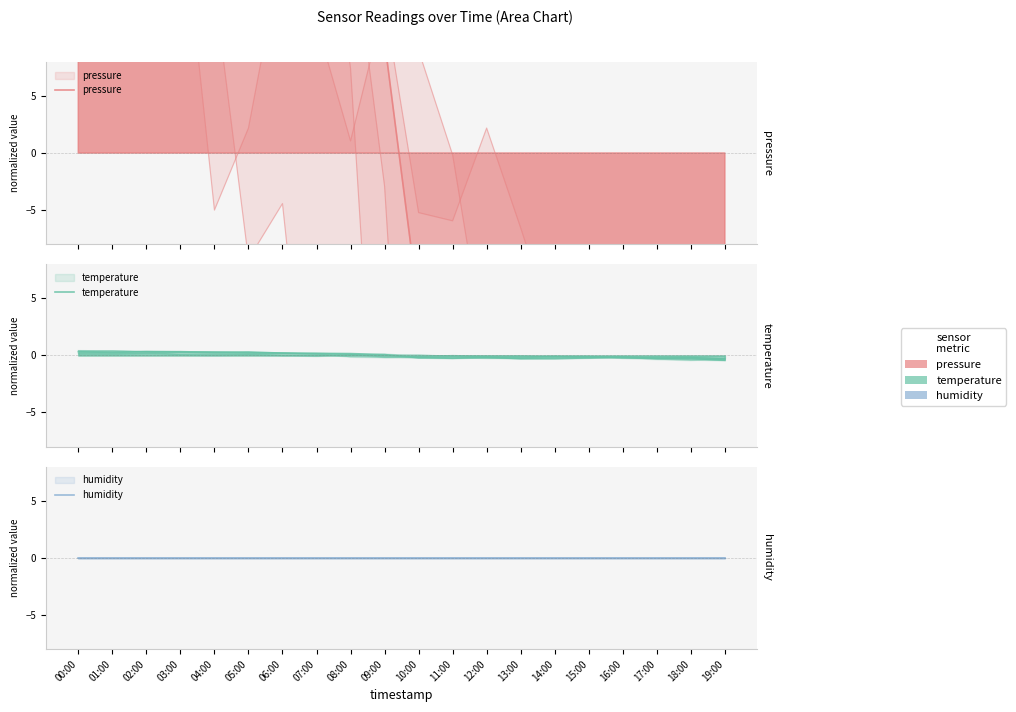

At which label is humidity closest to 0?

00:00